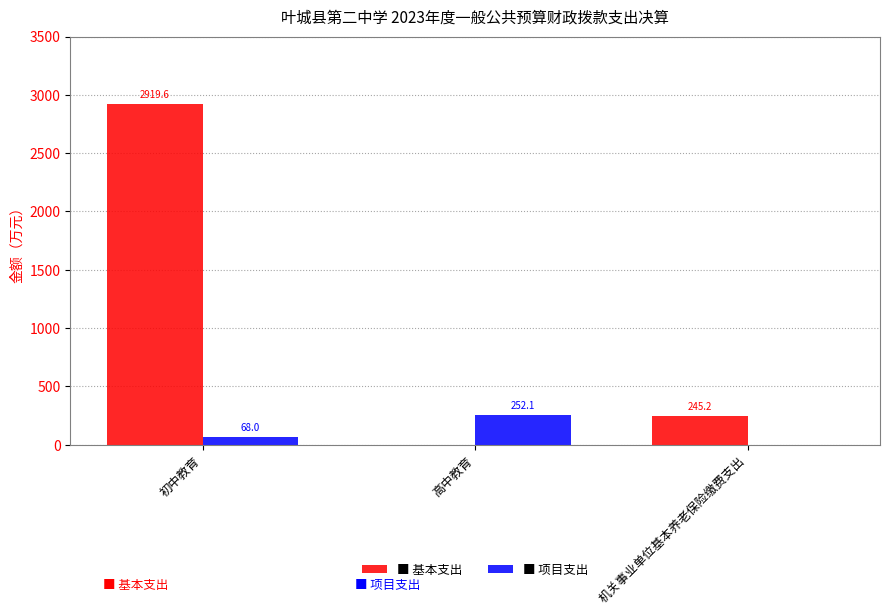

At which category does the chart reach its peak across all series?

初中教育